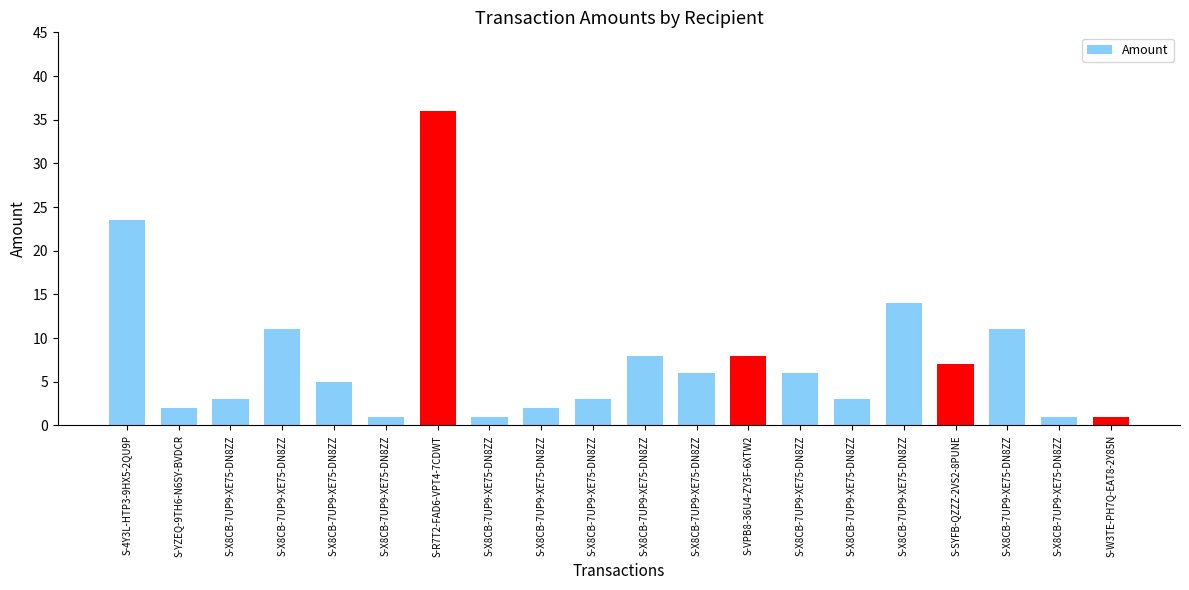

List the labels in order of value, largest first.

S-R7T2-FAD6-VPT4-7CDWT, S-4Y3L-HTP3-9HX5-2QU9P, S-X8CB-7UP9-XE75-DN8ZZ, S-X8CB-7UP9-XE75-DN8ZZ, S-X8CB-7UP9-XE75-DN8ZZ, S-X8CB-7UP9-XE75-DN8ZZ, S-VPB8-36U4-ZY3F-6XTW2, S-SYFB-QZZZ-2VS2-8PUNE, S-X8CB-7UP9-XE75-DN8ZZ, S-X8CB-7UP9-XE75-DN8ZZ, S-X8CB-7UP9-XE75-DN8ZZ, S-X8CB-7UP9-XE75-DN8ZZ, S-X8CB-7UP9-XE75-DN8ZZ, S-X8CB-7UP9-XE75-DN8ZZ, S-YZEQ-9TH6-N6SY-BVDCR, S-X8CB-7UP9-XE75-DN8ZZ, S-X8CB-7UP9-XE75-DN8ZZ, S-X8CB-7UP9-XE75-DN8ZZ, S-X8CB-7UP9-XE75-DN8ZZ, S-W3TE-PH7Q-EAT8-2Y85N